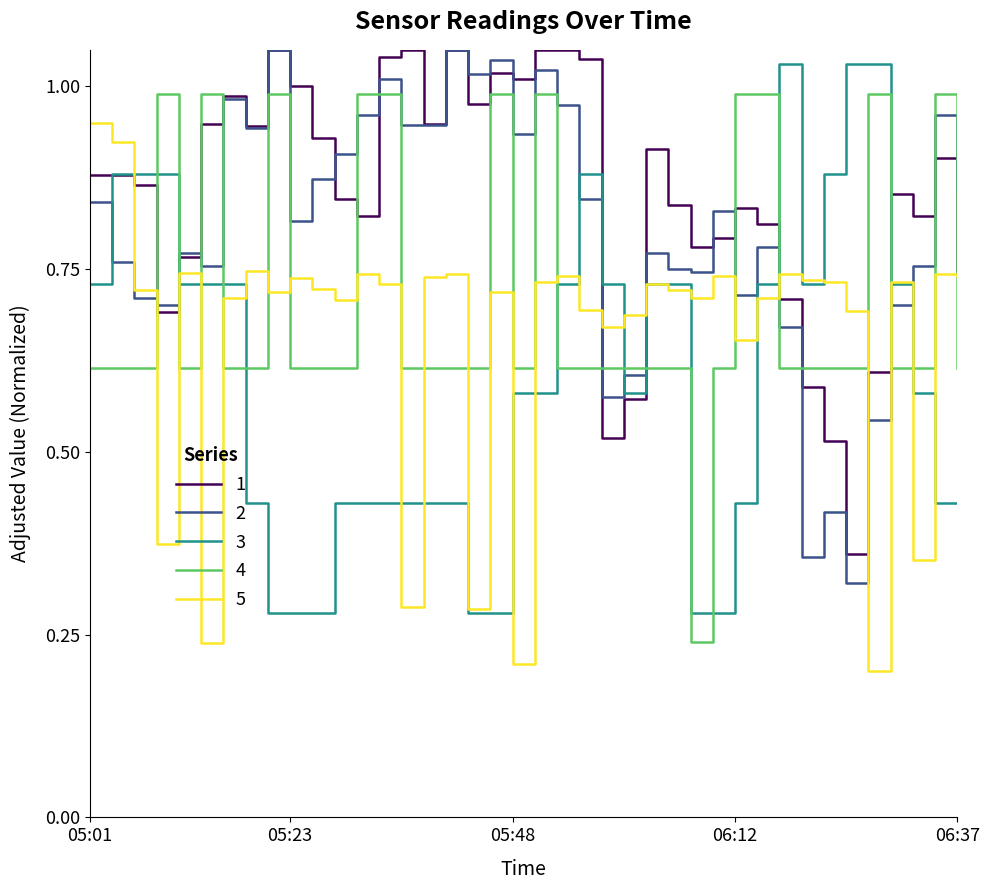

List the series in order of their overall mean, highest first.

1, 2, 4, 5, 3